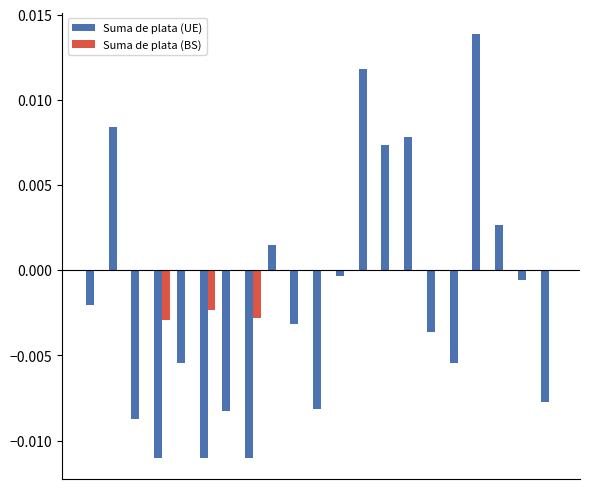

Which series has the largest total across all categories?

Suma de plata (BS)